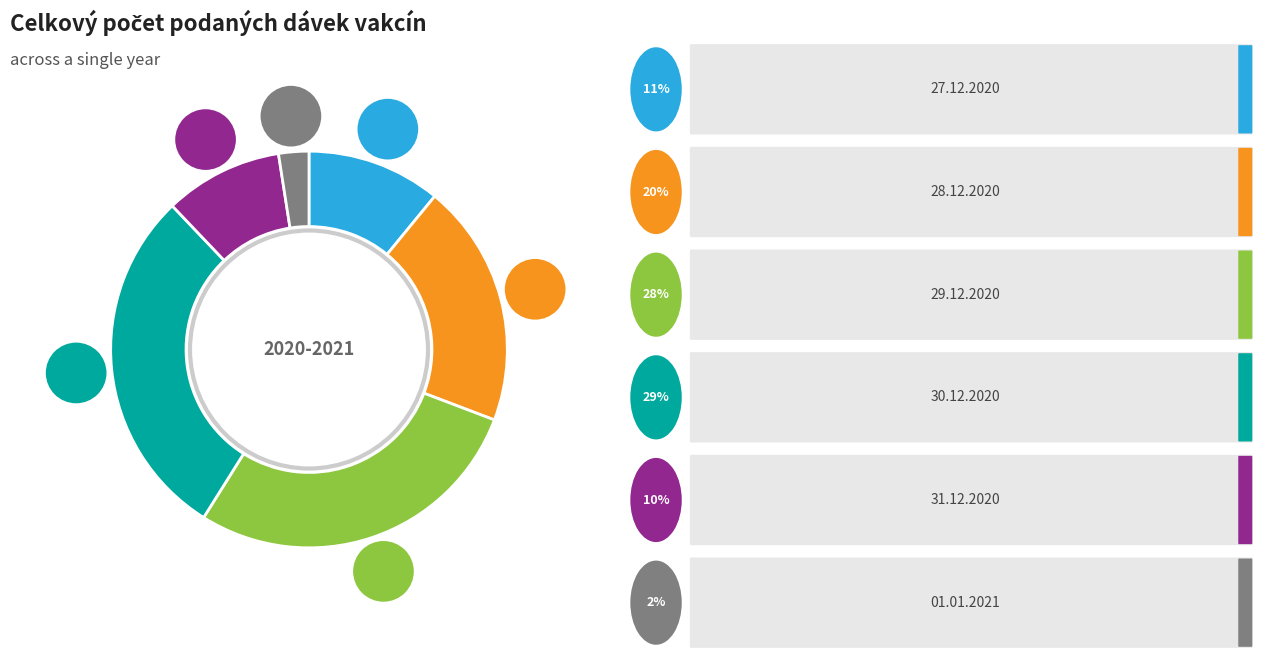

Which slice is the smallest?

01.01.2021